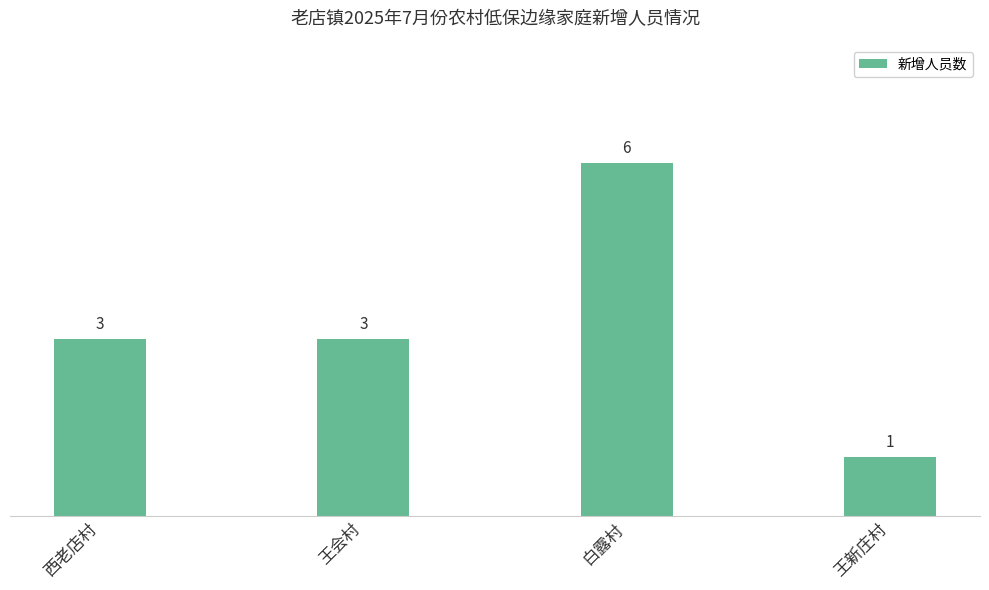

At which category does the chart reach its peak across all series?

白露村